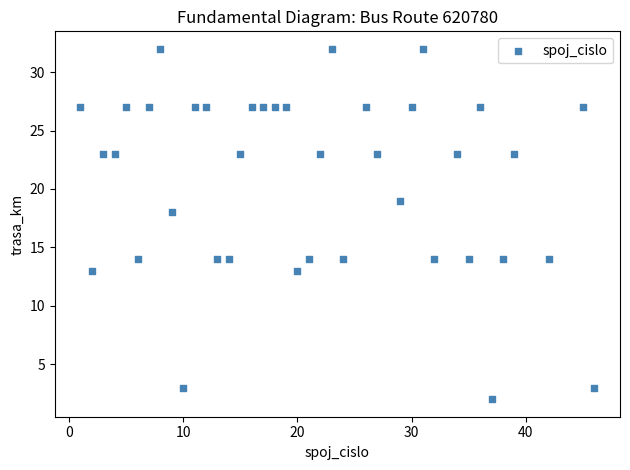

What Y value in the scatter plot is closest to 17?

18